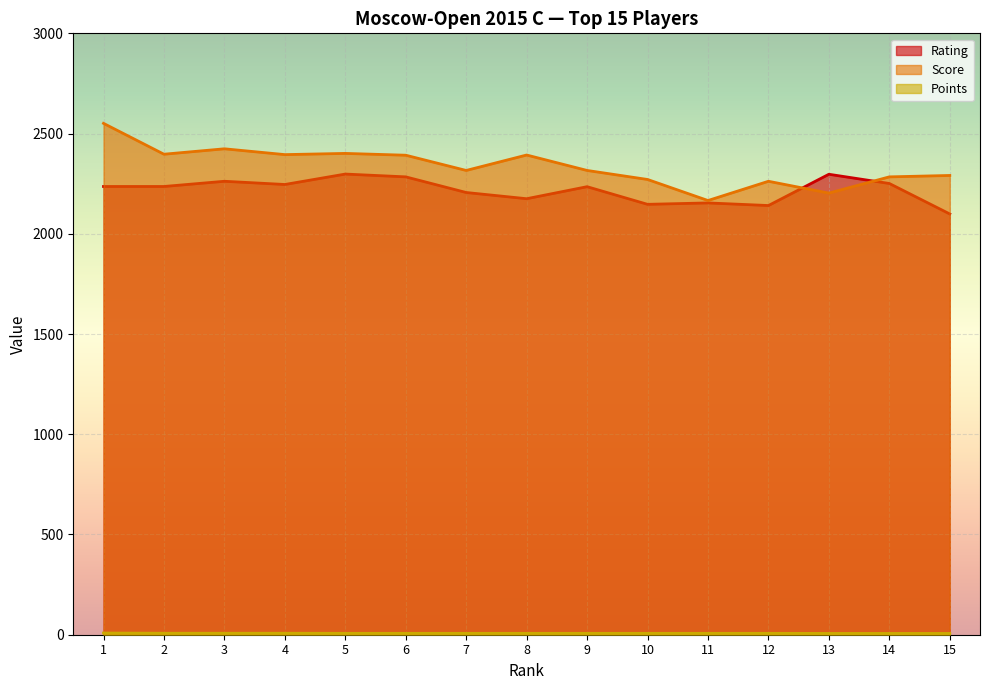

What is the value of the Points point at the 10th from the left?

7.0